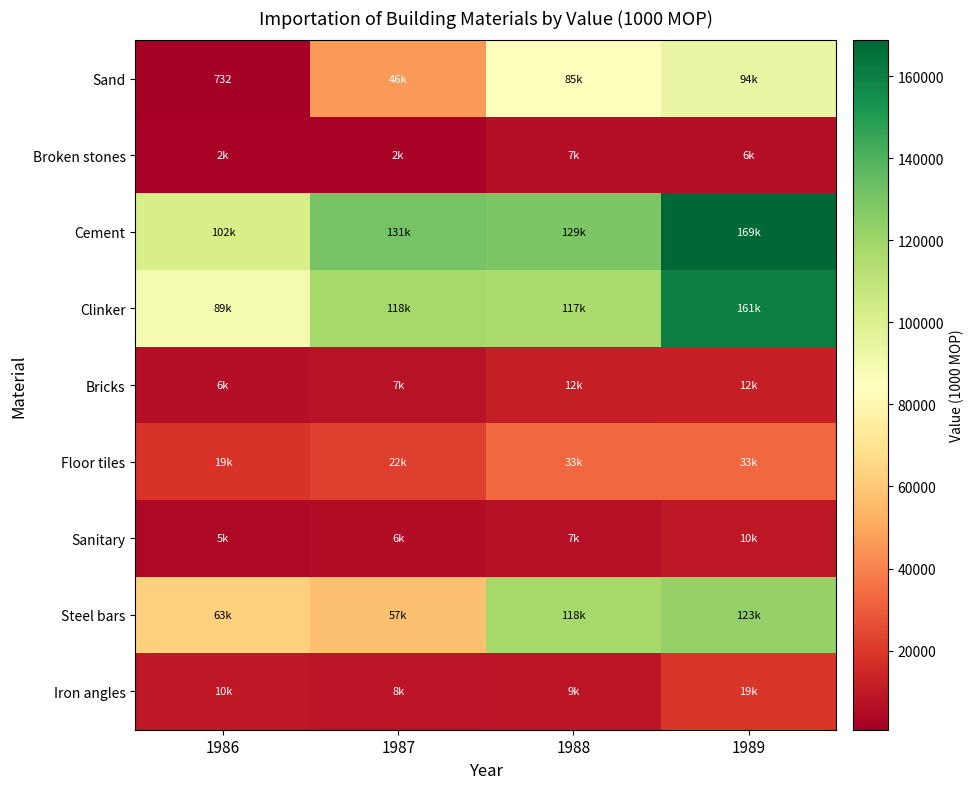

What is the sum of all Broken stones values?

17351